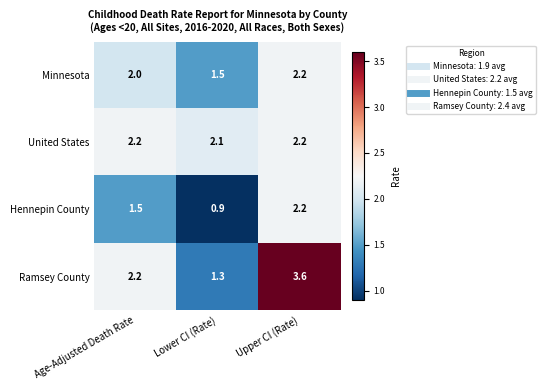

At how many categories does at least one series exceed 2?

3